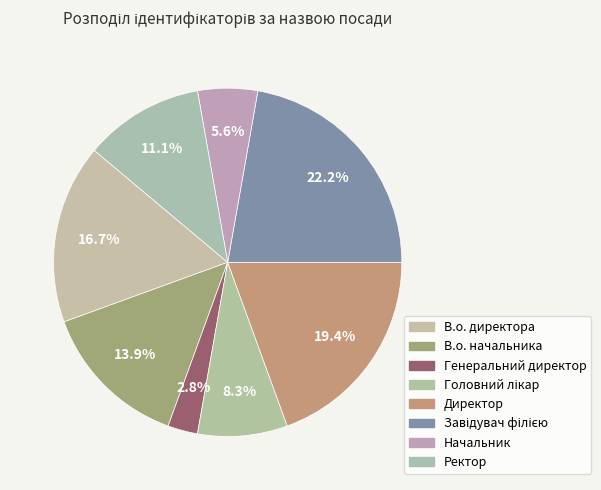

To the nearest percent, what is the combined percentage of Начальник and В.о. начальника?

19%